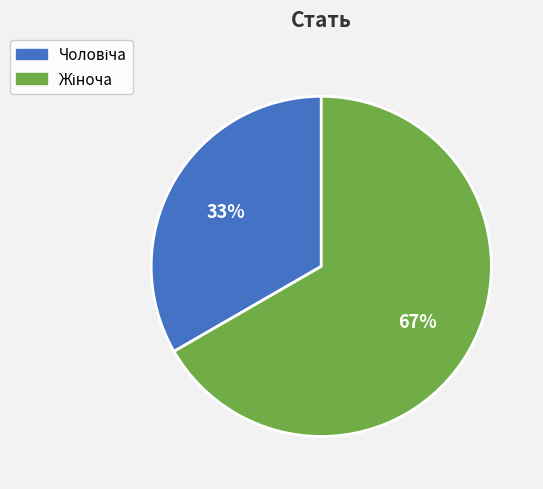

To the nearest percent, what is the average slice percentage?

50%